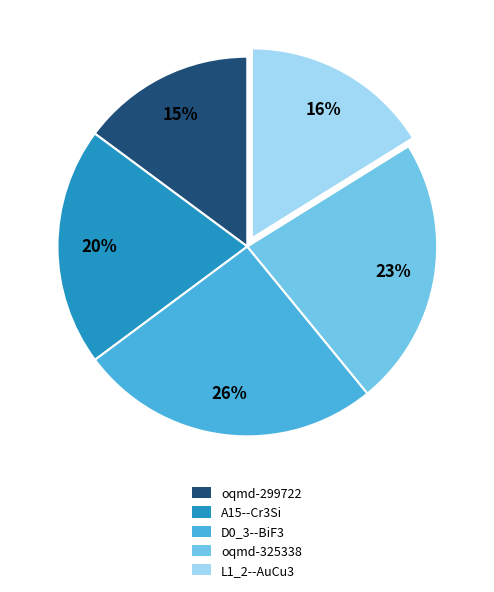

Is there a majority slice in this chart?

No